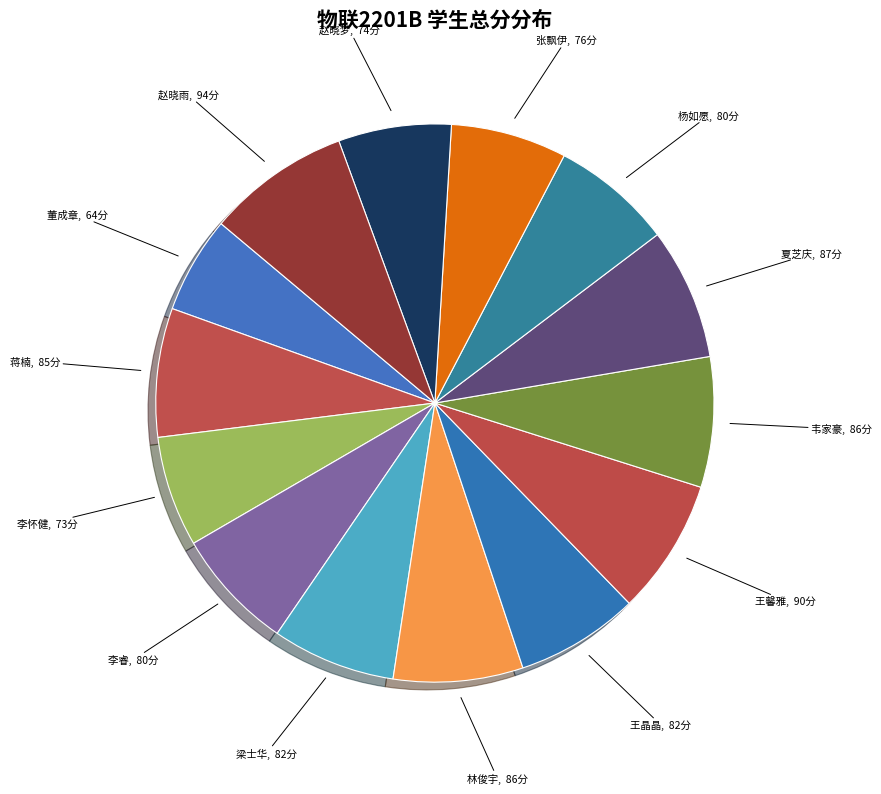

Is there any slice that represents more than half of the pie?

No